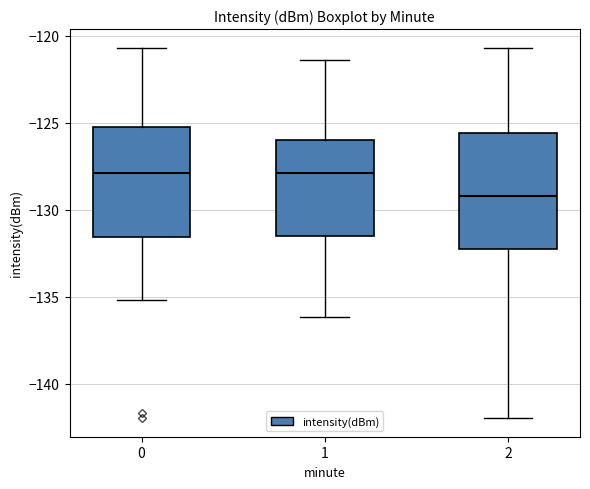

Reading left to right, transcribe this box plot: for each box, give where its median line is, the range the box spans, and where its two whiskers end, as read against the y-axis. The values are not printed on the chart, so give them approximately, as read against the axis.

0: median -128.0, box -131.5 to -125.5, whiskers -135.0 to -120.5
1: median -128.0, box -131.5 to -126.0, whiskers -136.0 to -121.5
2: median -129.0, box -132.5 to -125.5, whiskers -142.0 to -120.5